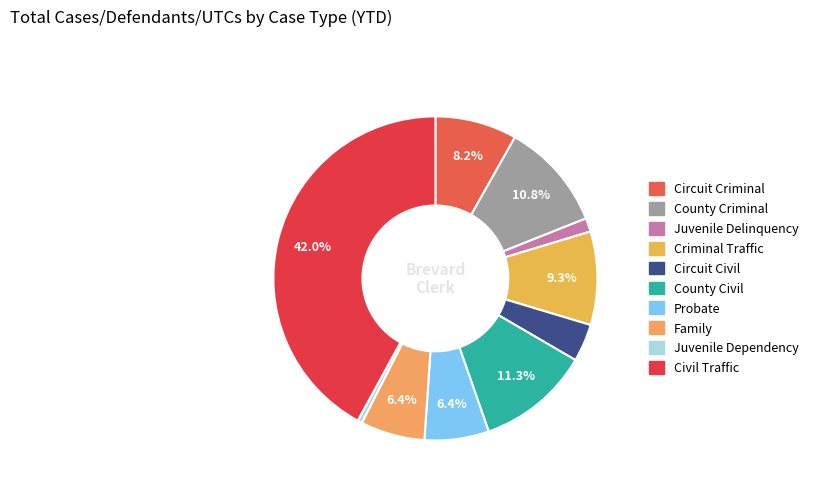

To the nearest percent, what percentage of the pie is Probate?

6%